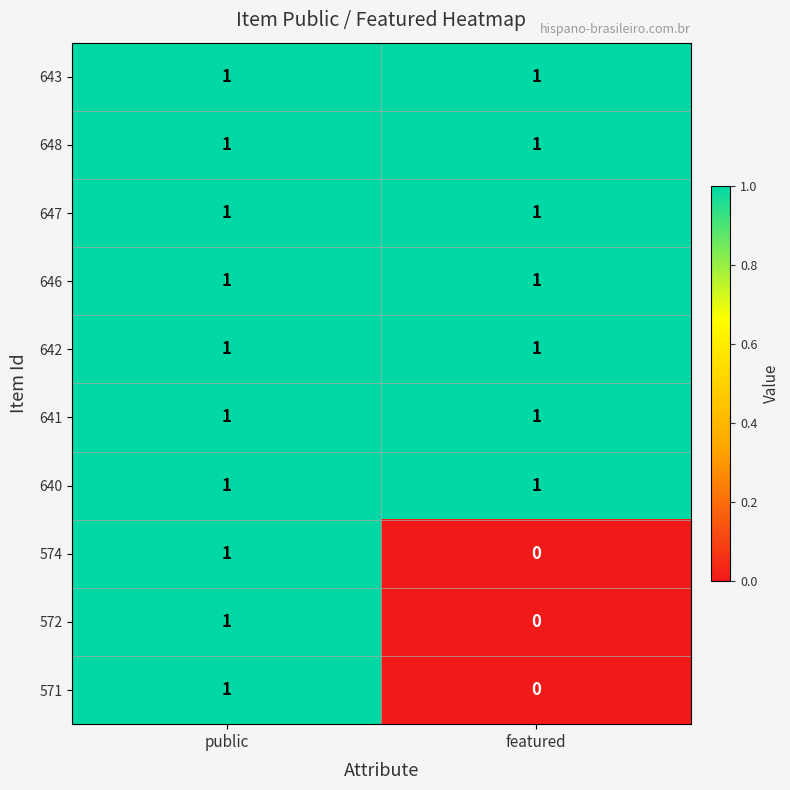

Reading left to right, extract all data points from this chart.

643: 1	1
648: 1	1
647: 1	1
646: 1	1
642: 1	1
641: 1	1
640: 1	1
574: 1	0
572: 1	0
571: 1	0